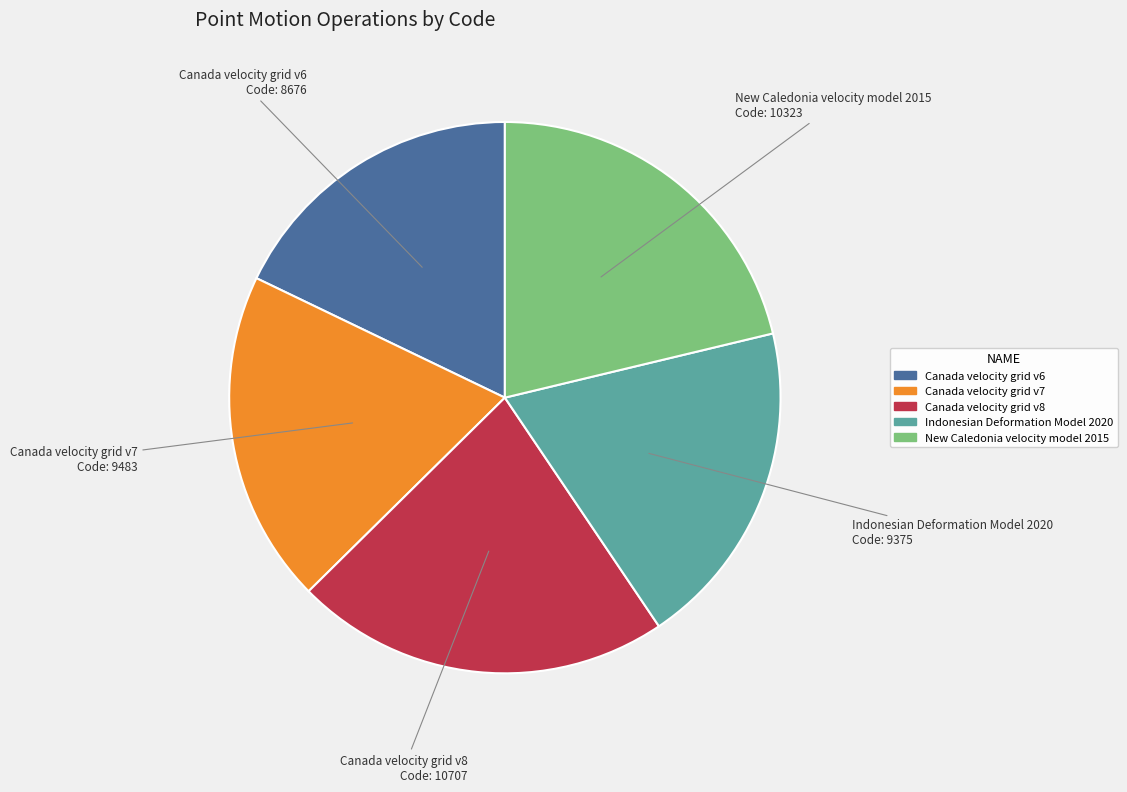

Is there a majority slice in this chart?

No